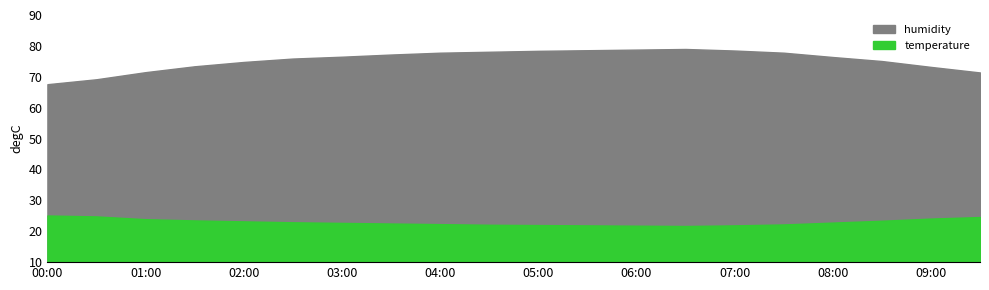

At 09:30, list the series in order from largest to smallest.

humidity, temperature